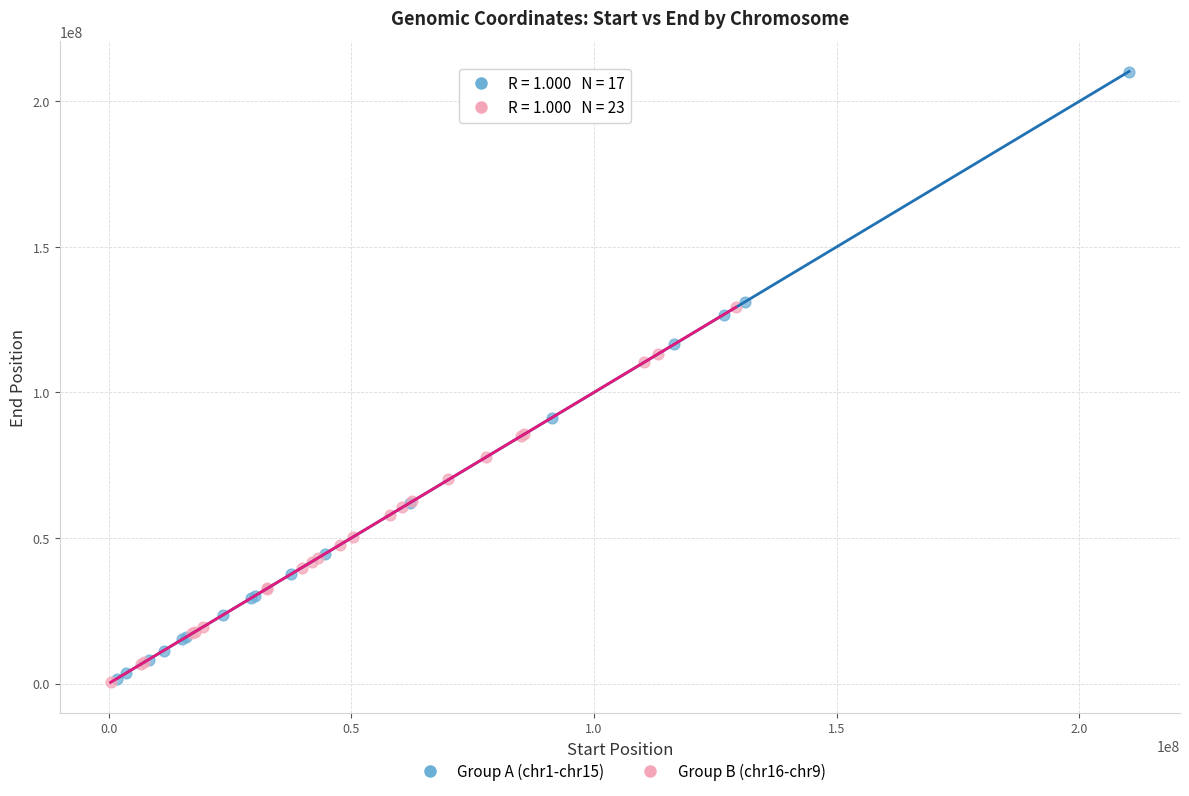

Which series has the largest Y range (max minus min)?

Group A (chr1-chr15)